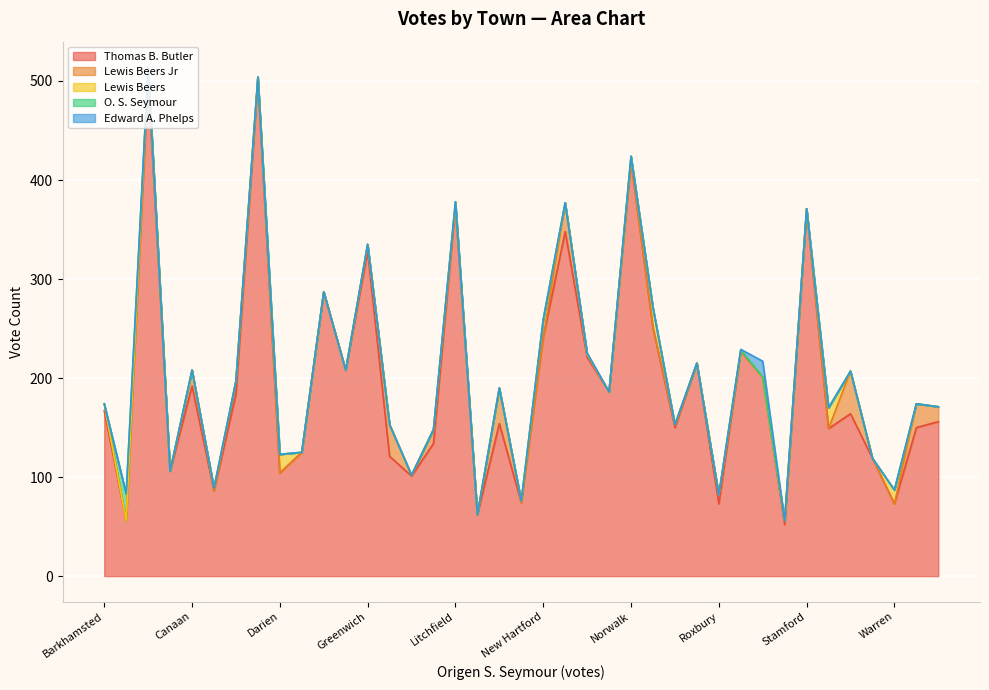

What is the highest value of the Thomas B. Butler series?

503